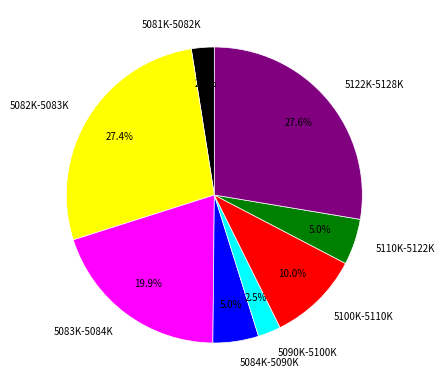

How many segments does this pie chart have?

8